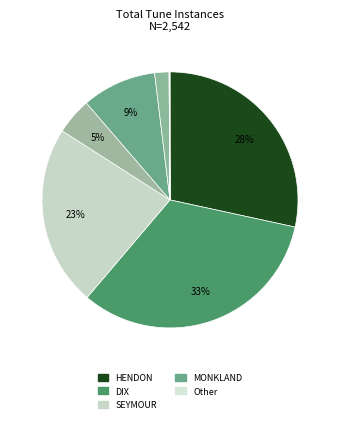

What is the largest slice in the pie chart?

DIX